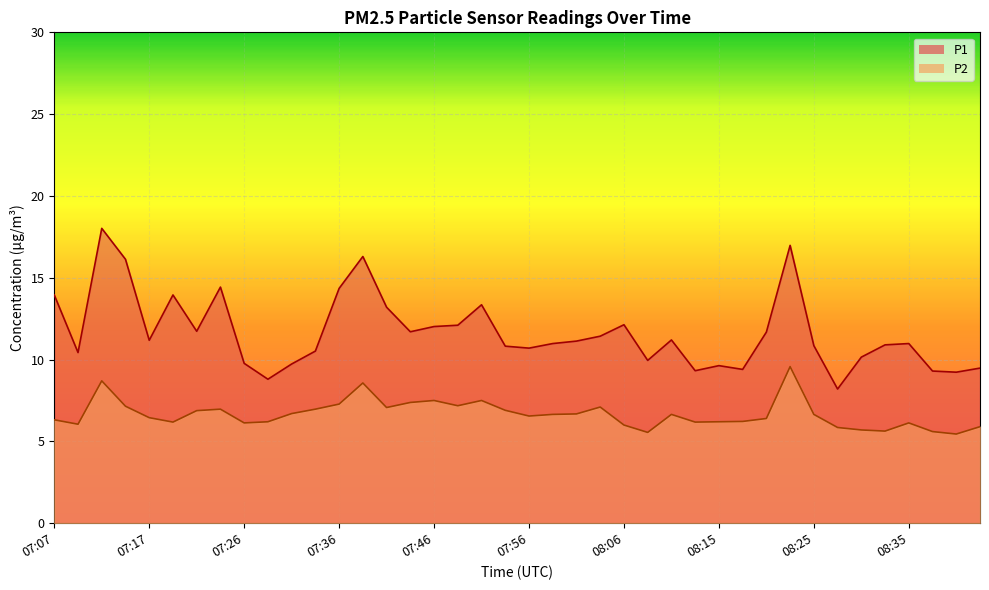

Reading left to right, extract all data points from this chart.

P1: 07:07=13.9	07:09=10.4	07:12=18.0	07:14=16.1	07:17=11.2	07:19=13.9	07:22=11.7	07:24=14.4	07:26=9.8	07:29=8.8	07:31=9.7	07:34=10.5	07:36=14.3	07:39=16.3	07:41=13.2	07:43=11.7	07:46=12.0	07:48=12.1	07:51=13.3	07:53=10.8	07:56=10.7	07:58=11.0	08:01=11.1	08:03=11.4	08:06=12.1	08:08=9.9	08:10=11.2	08:13=9.3	08:15=9.6	08:18=9.4	08:20=11.7	08:23=17.0	08:25=10.8	08:27=8.2	08:30=10.2	08:32=10.9	08:35=11.0	08:37=9.3	08:40=9.2	08:42=9.5
P2: 07:07=6.3	07:09=6.0	07:12=8.7	07:14=7.2	07:17=6.5	07:19=6.2	07:22=6.9	07:24=7.0	07:26=6.1	07:29=6.2	07:31=6.7	07:34=7.0	07:36=7.3	07:39=8.6	07:41=7.1	07:43=7.4	07:46=7.5	07:48=7.2	07:51=7.5	07:53=6.9	07:56=6.5	07:58=6.7	08:01=6.7	08:03=7.1	08:06=6.0	08:08=5.5	08:10=6.7	08:13=6.2	08:15=6.2	08:18=6.2	08:20=6.4	08:23=9.6	08:25=6.7	08:27=5.8	08:30=5.7	08:32=5.6	08:35=6.1	08:37=5.6	08:40=5.5	08:42=5.9